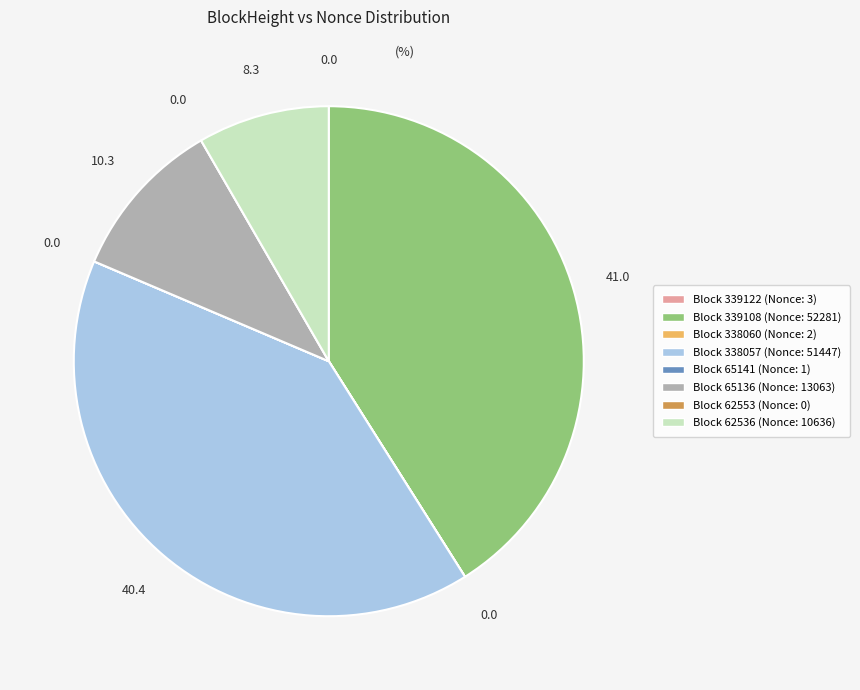

Is there a majority slice in this chart?

No